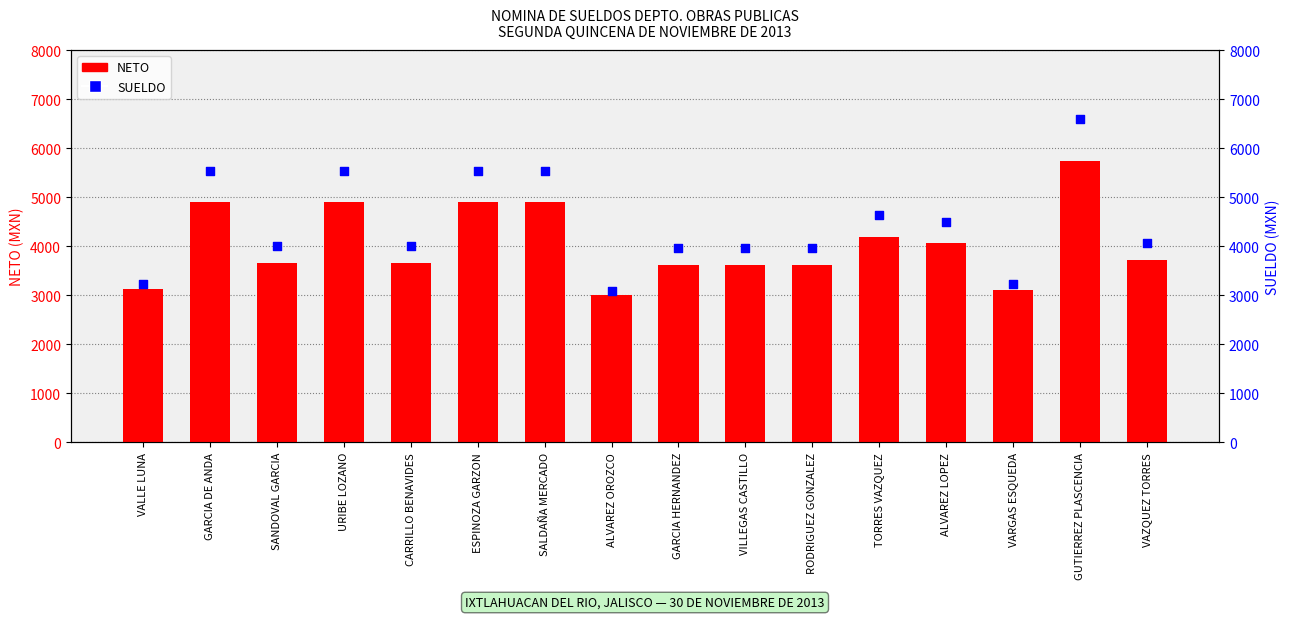

Which series has the largest Y range (max minus min)?

SUELDO